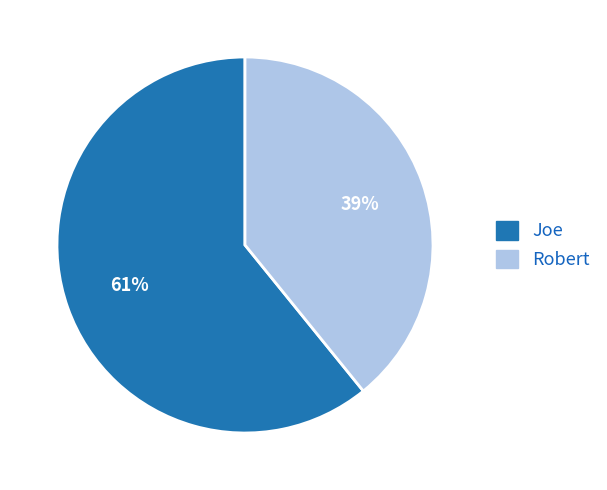

The Joe slice represents 48% of the pie. True or false?

False